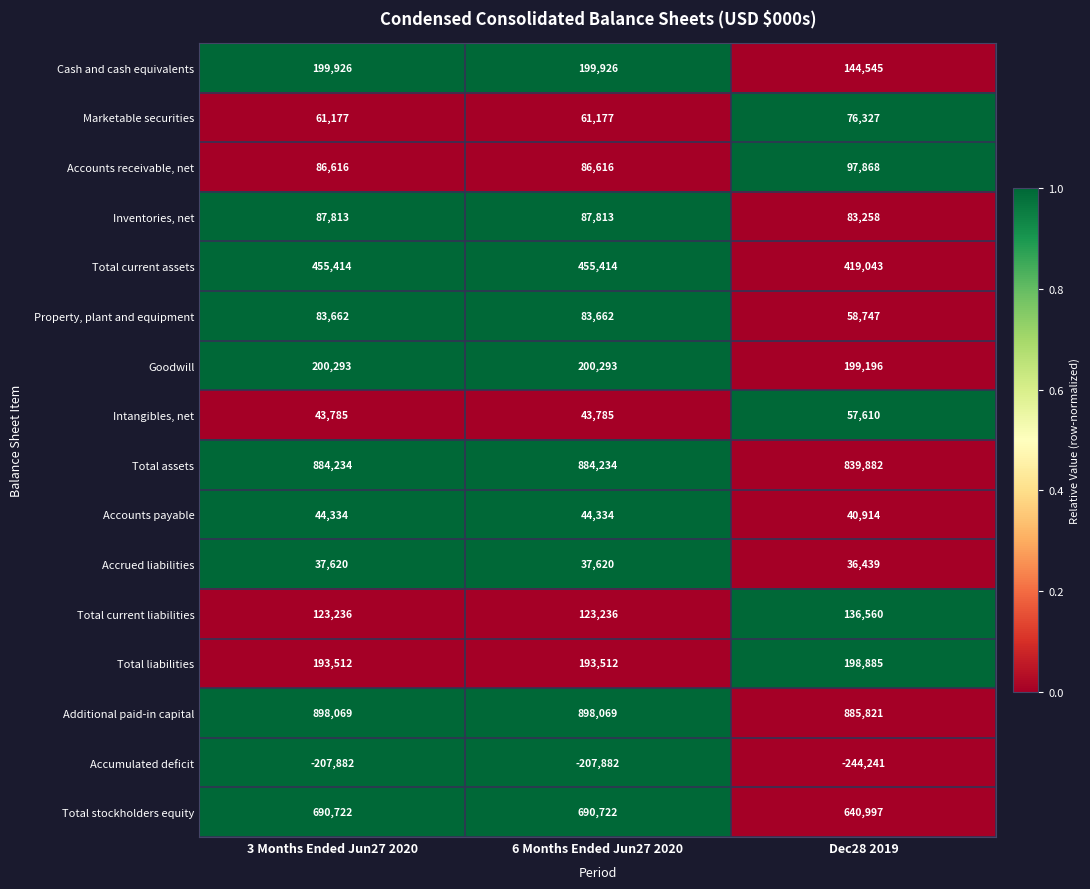

What is the difference between the maximum and minimum values in the Total current assets series?

36371